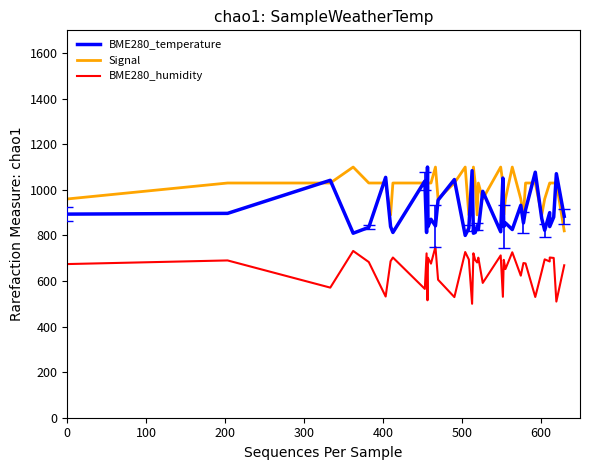

Which series has the largest total across all categories?

Signal